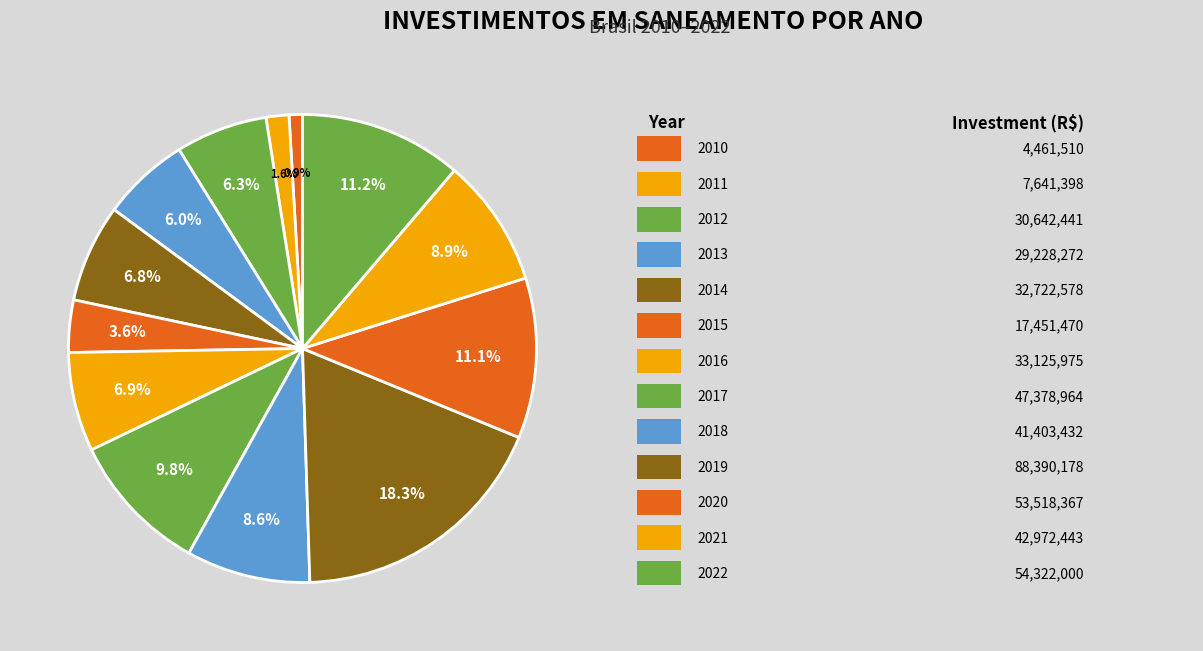

How many slices are in this pie chart?

13